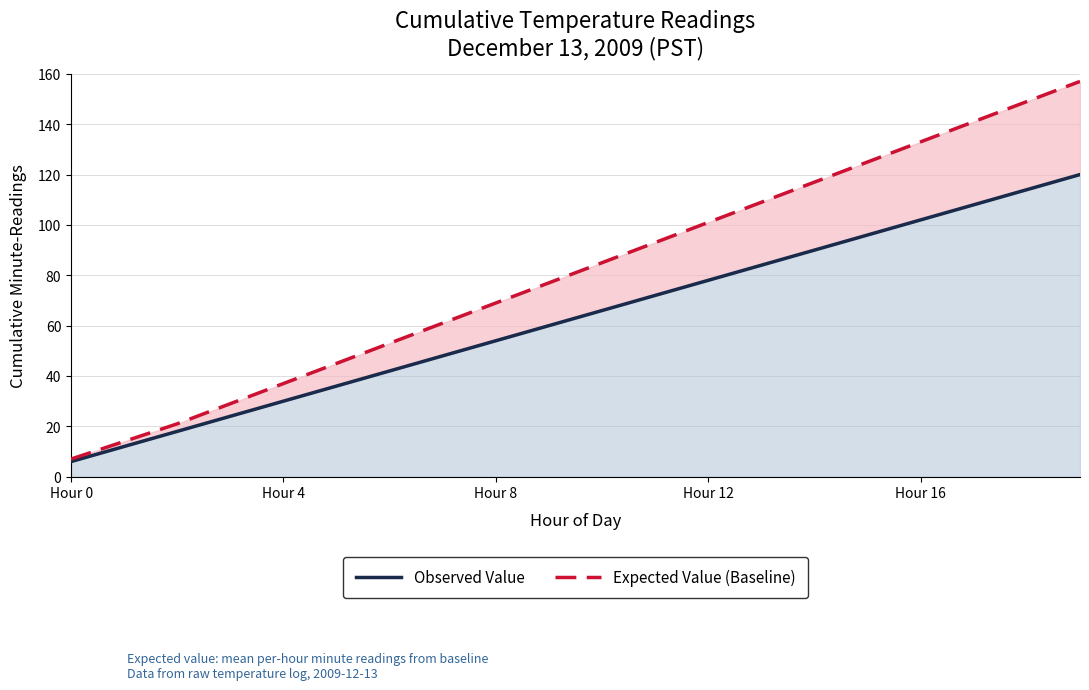

What is the label of the 11th point from the left?

10